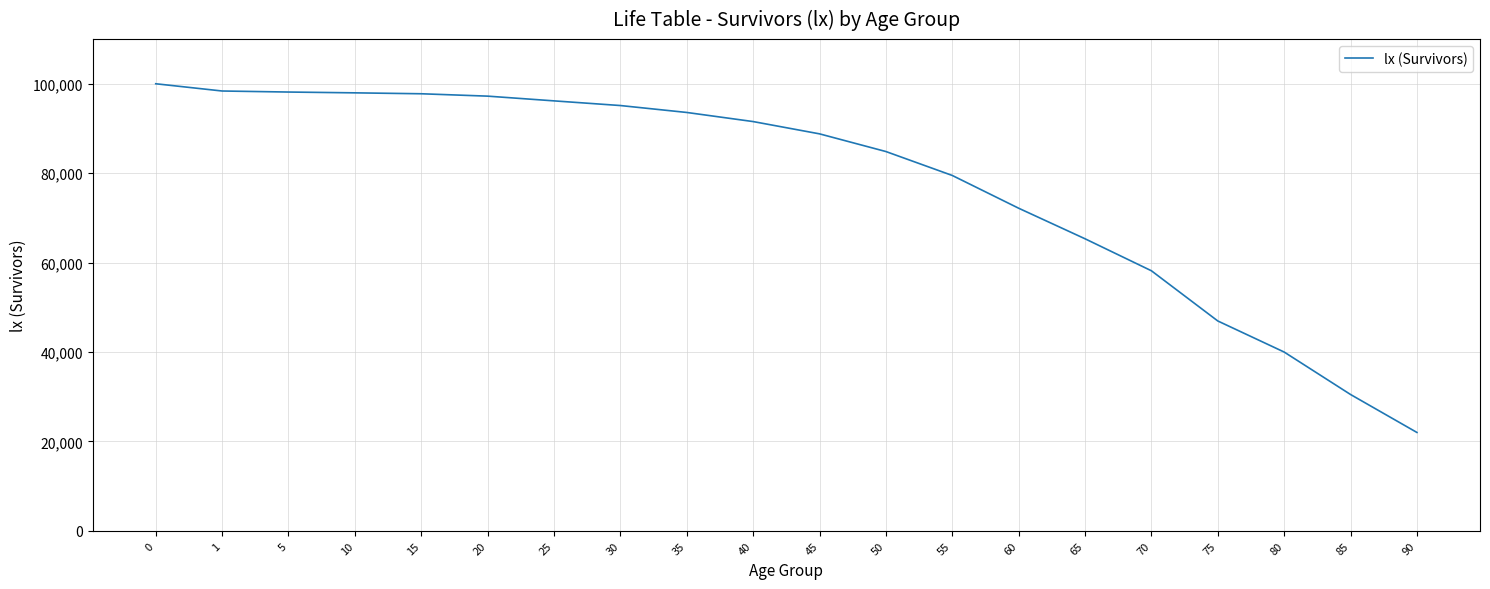

Is it true that the value at 50 is 84842.3?

True